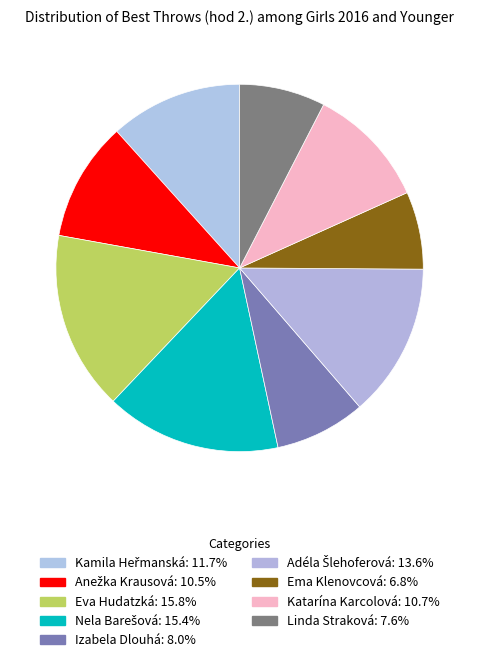

The Eva Hudatzká slice represents 4% of the pie. True or false?

False